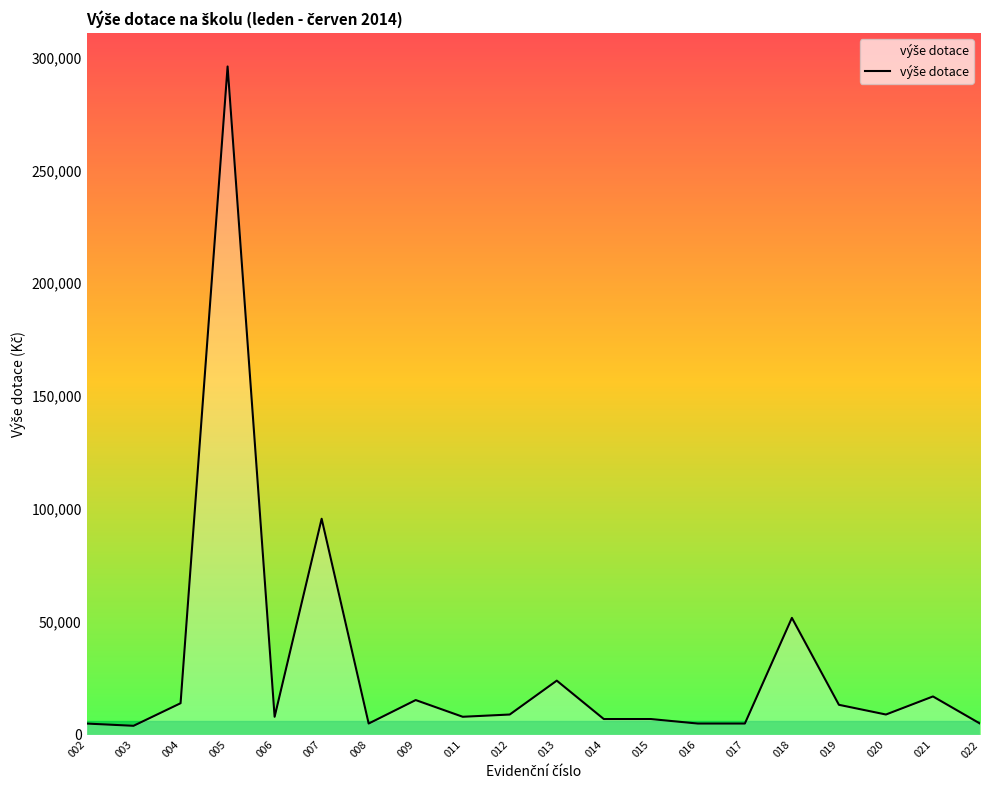

The value at 005 is 493339. True or false?

False